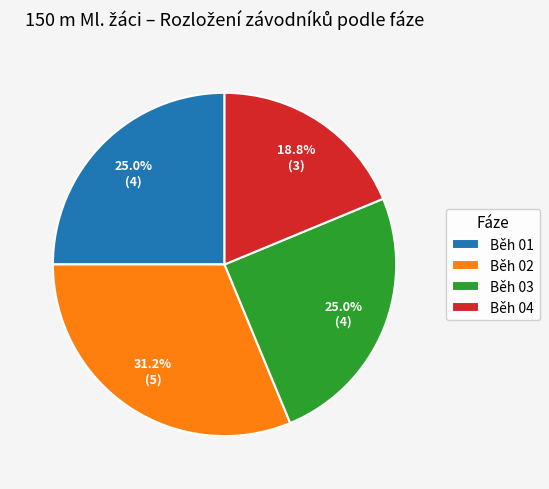

What percentage is the Běh 04 slice, to the nearest percent?

19%